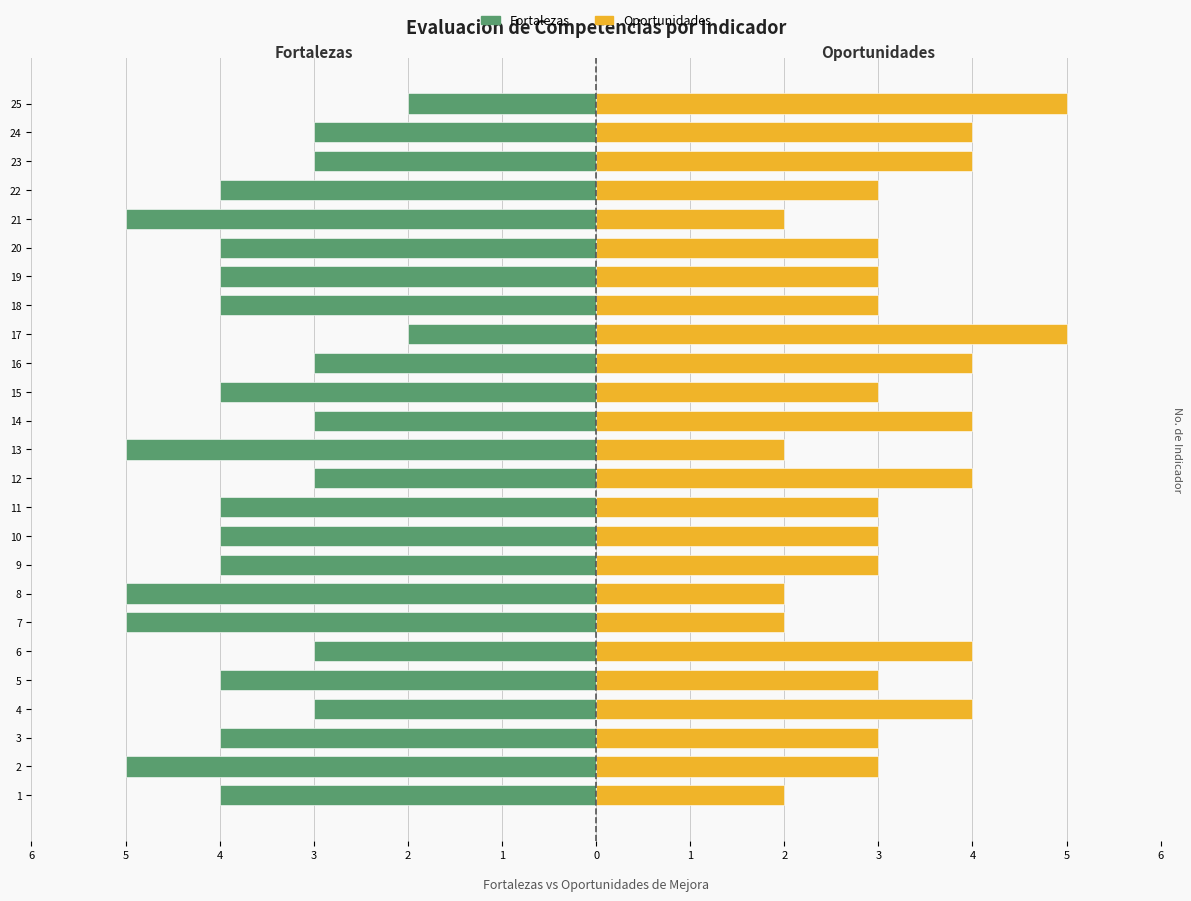

What is the average value of the Oportunidades series?

3